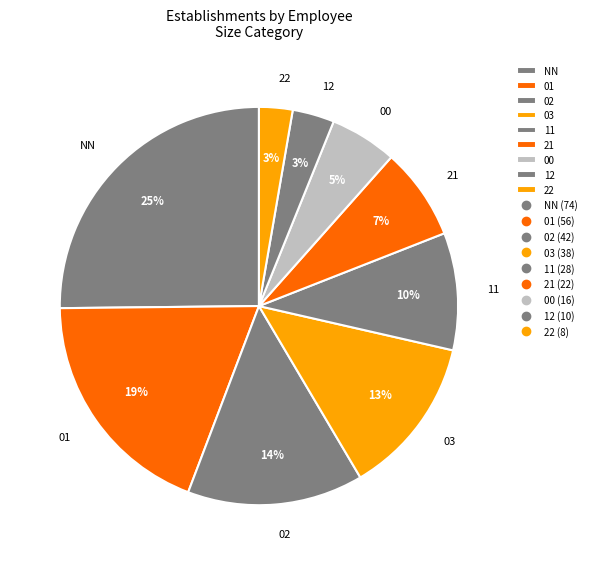

Is there a majority slice in this chart?

No